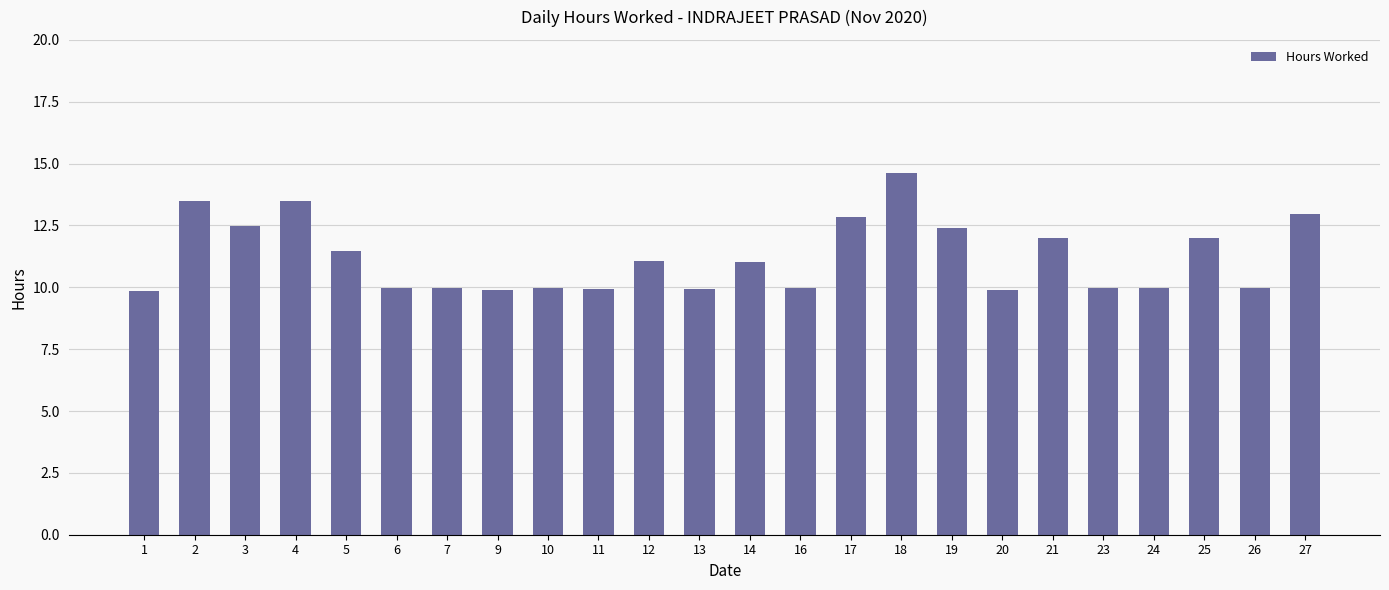

Does the chart contain any negative values?

No